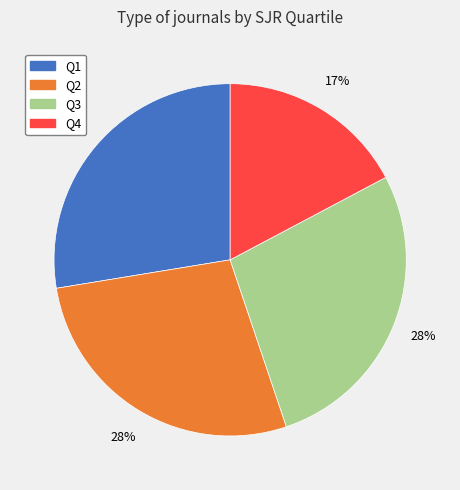

True or false: Q4 accounts for 17% of the total.

True